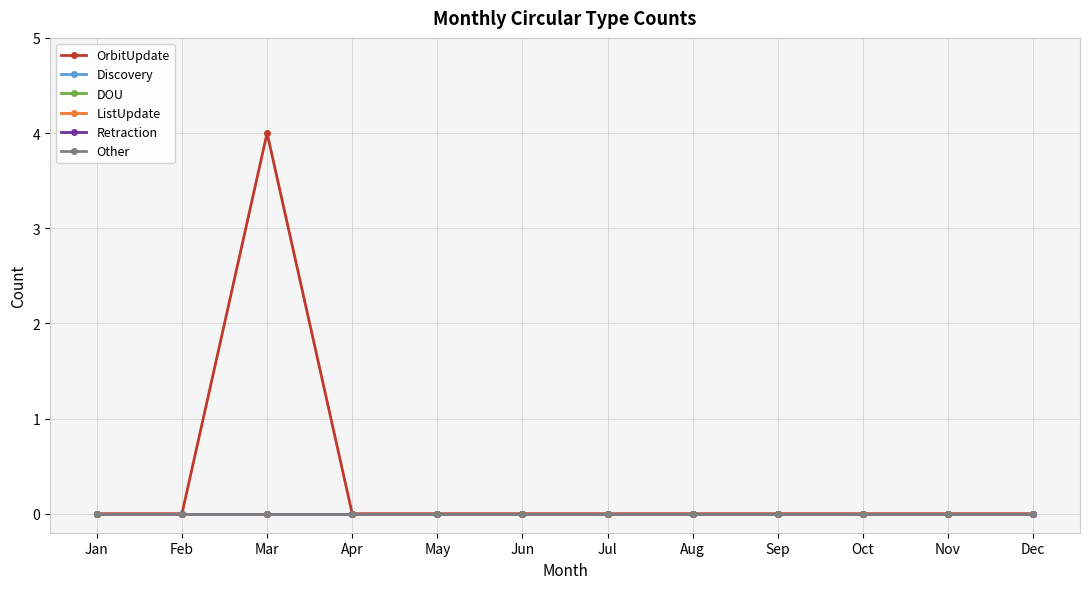

Which series has the largest range (max minus min)?

OrbitUpdate